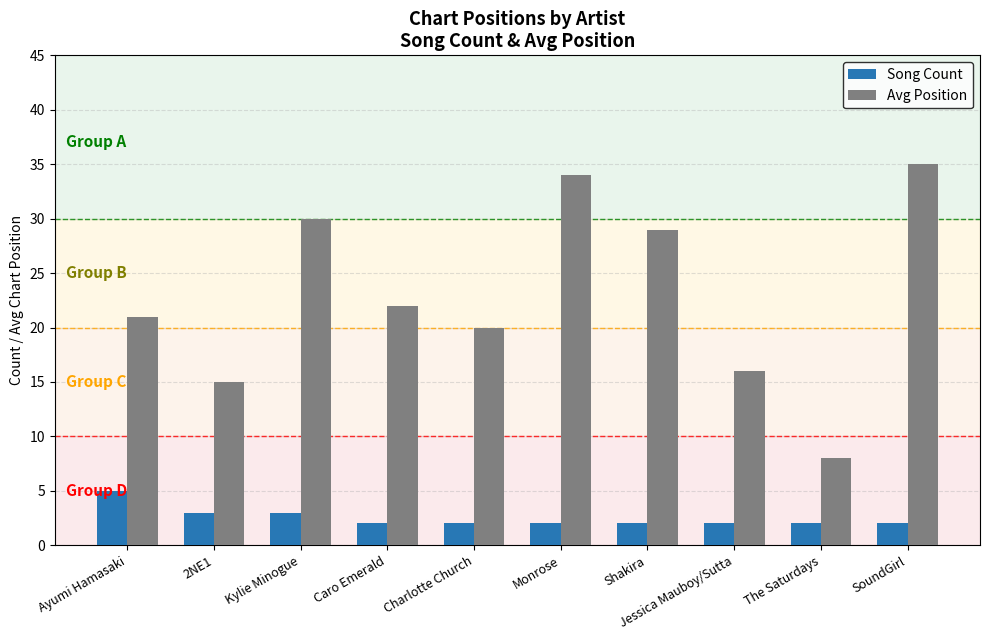

Rank the series by their average value, from highest to lowest.

Avg Position, Song Count